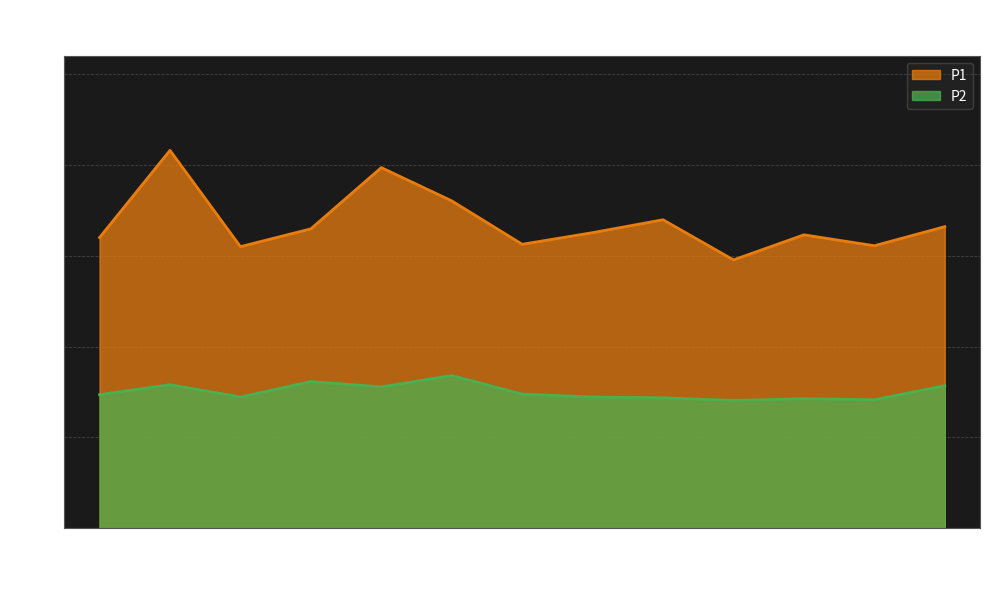

What is the label of the 9th point from the left?

08:00